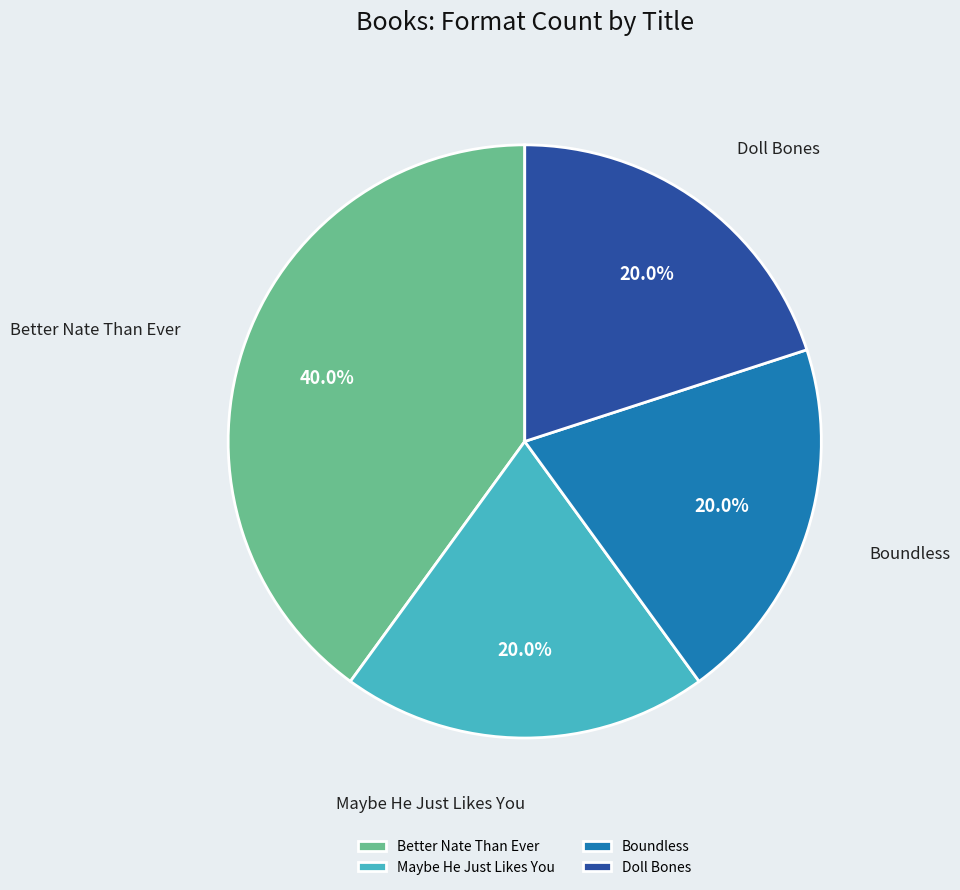

Count the number of slices in the pie.

4